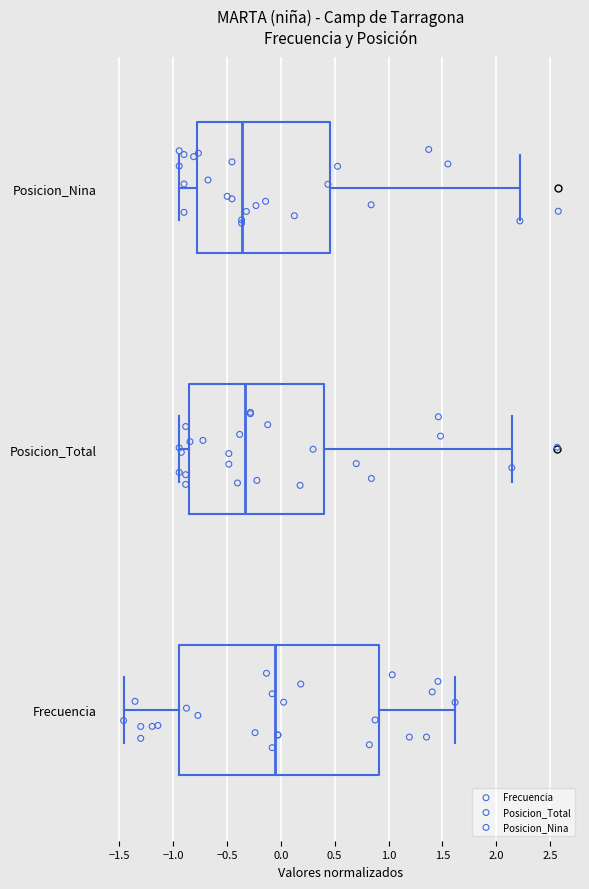

Reading bottom to top, transcribe this box plot: for each box, give where its median line is, the range the box spans, and where its two whiskers end, as read against the x-axis. The values are not printed on the chart, so give them approximately, as read against the axis.

Frecuencia: median -0.05, box -0.95 to 0.90, whiskers -1.45 to 1.60
Posicion_Total: median -0.35, box -0.85 to 0.40, whiskers -0.95 to 2.15
Posicion_Nina: median -0.35, box -0.80 to 0.45, whiskers -0.95 to 2.20